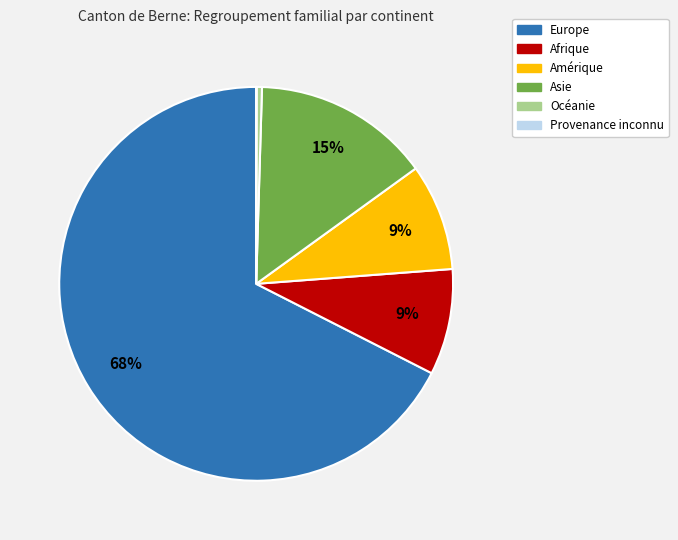

Approximately how many times larger is the value at Asie compared to Amérique?

1.7